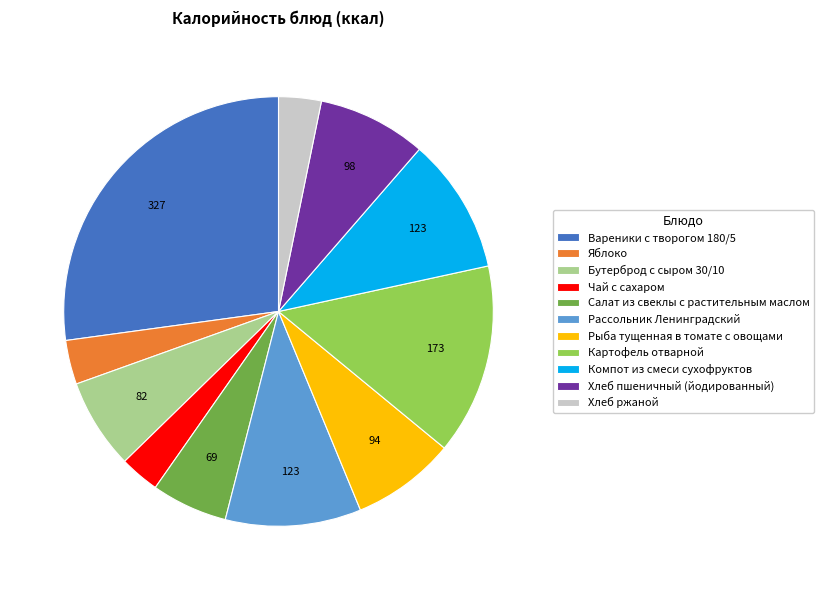

What is the largest slice in the pie chart?

Вареники с творогом 180/5